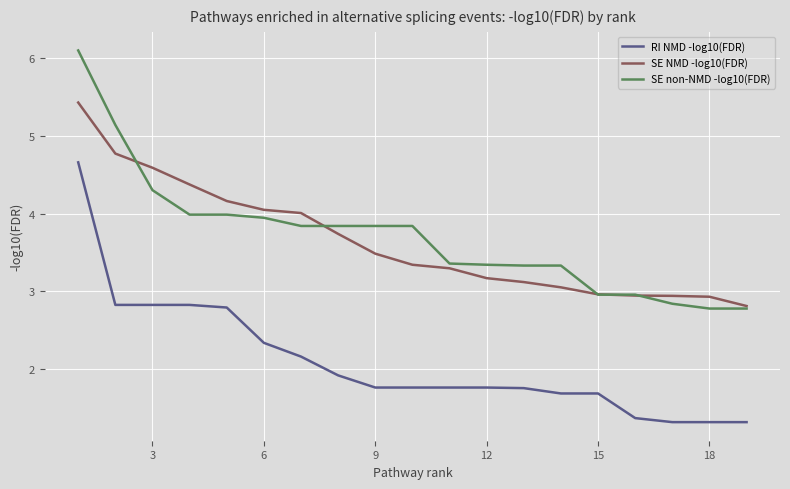

Which series has the largest total across all categories?

SE non-NMD -log10(FDR)